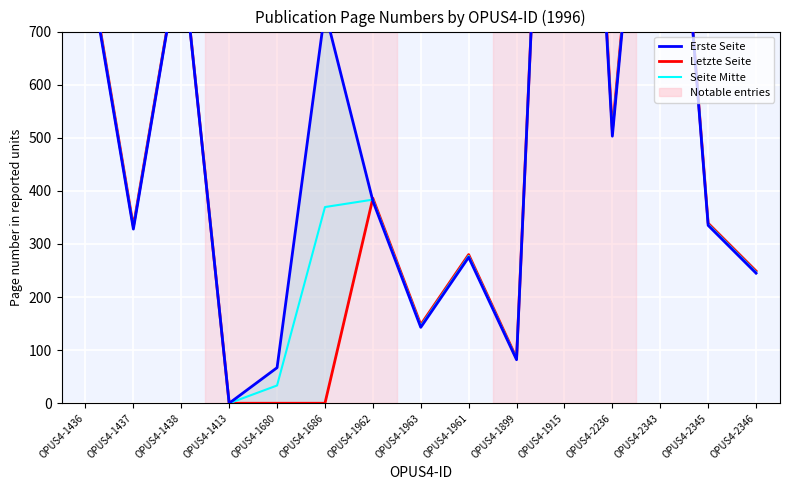

Which series ends up on top after the final intersection of Erste Seite and Seite Mitte?

Seite Mitte